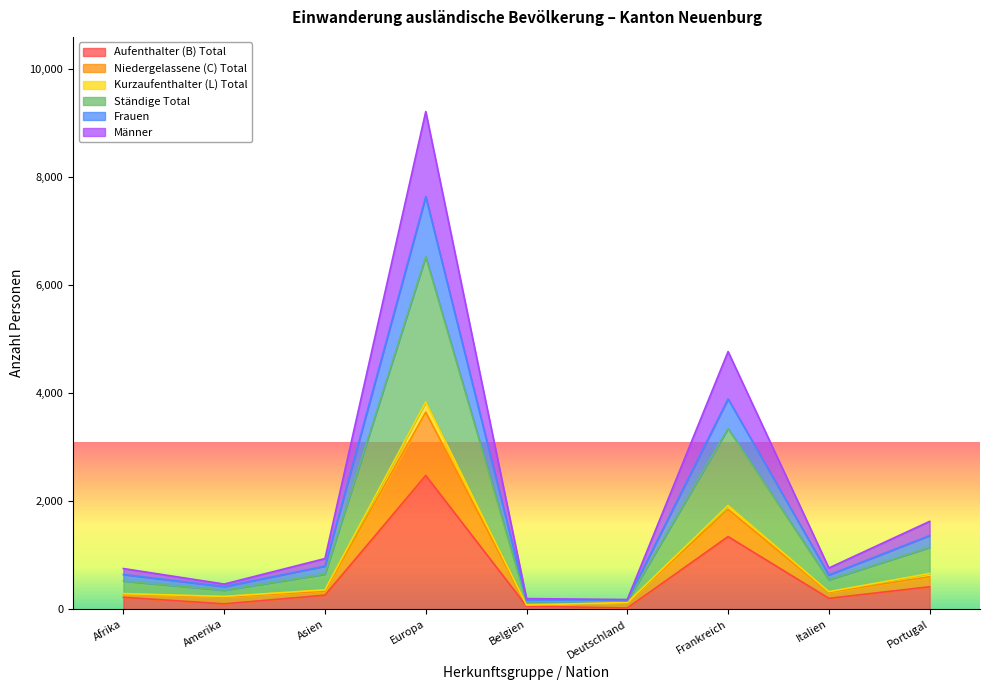

Does the chart have visible grid lines?

No